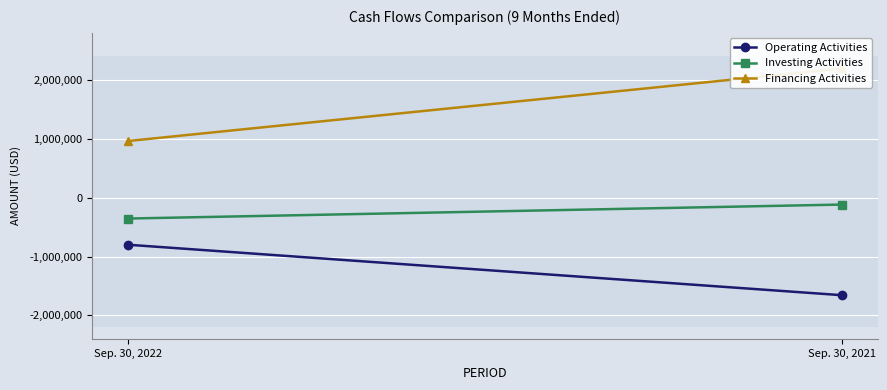

Reading left to right, extract all data points from this chart.

Operating Activities: Sep. 30, 2022=-799660	Sep. 30, 2021=-1657267
Investing Activities: Sep. 30, 2022=-354801	Sep. 30, 2021=-117172
Financing Activities: Sep. 30, 2022=961977	Sep. 30, 2021=2195000